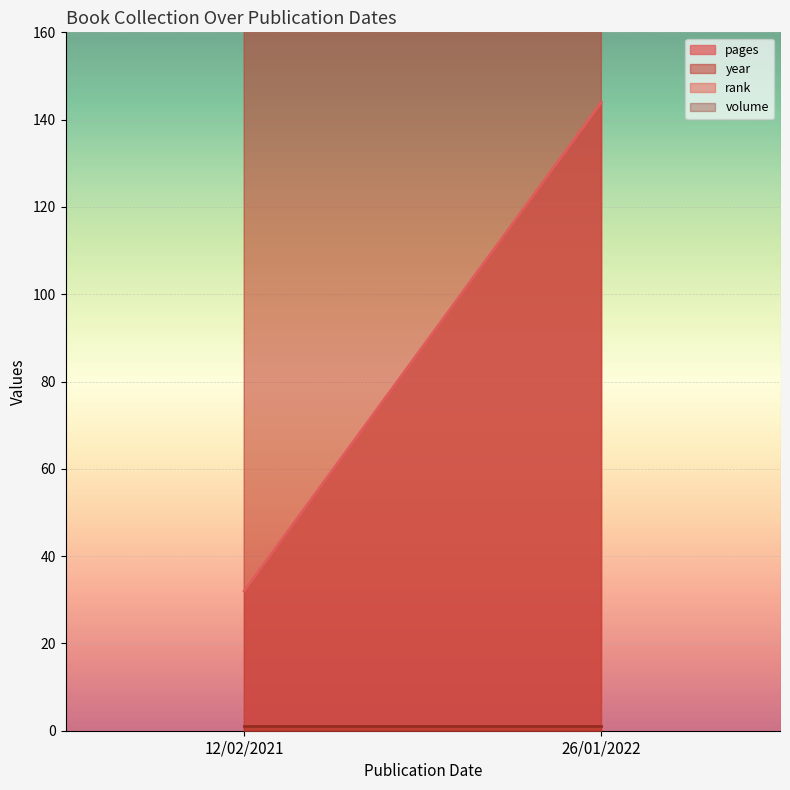

Reading right to left, extract all data points from this chart.

pages: 26/01/2022=144	12/02/2021=32
year: 26/01/2022=2022	12/02/2021=2021
rank: 26/01/2022=1	12/02/2021=1
volume: 26/01/2022=1	12/02/2021=1